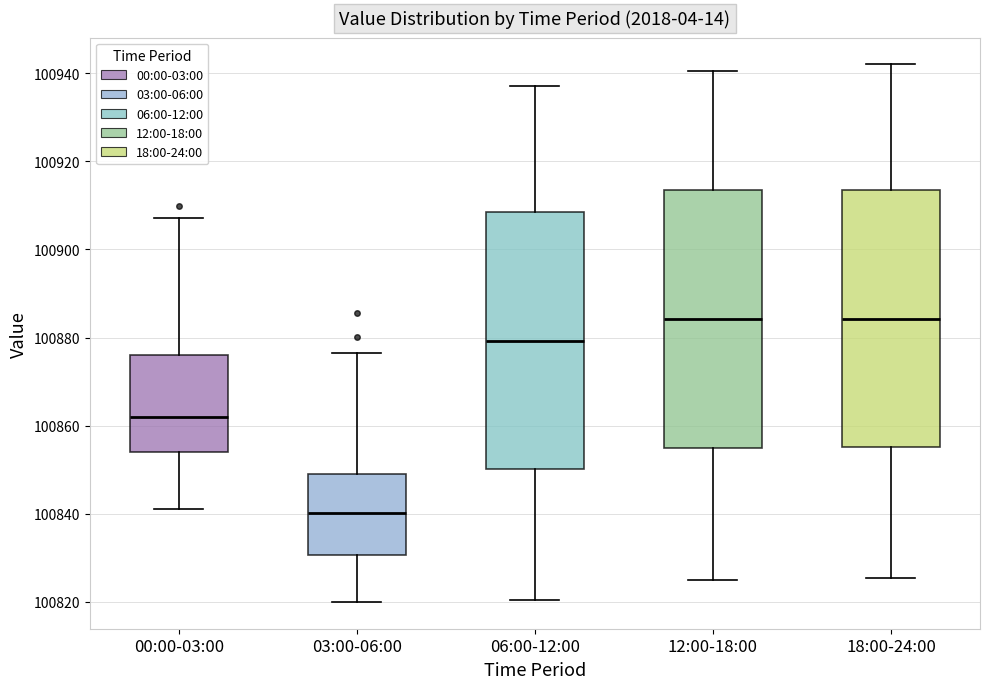

Where is the upper edge of the box for 03:00-06:00 on the y-axis? The values are not printed on the chart, so give them approximately, as read against the axis.

100850